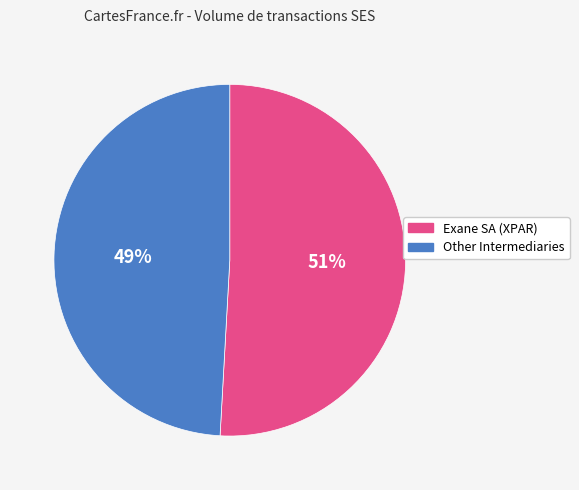

Is there any slice that represents more than half of the pie?

Yes